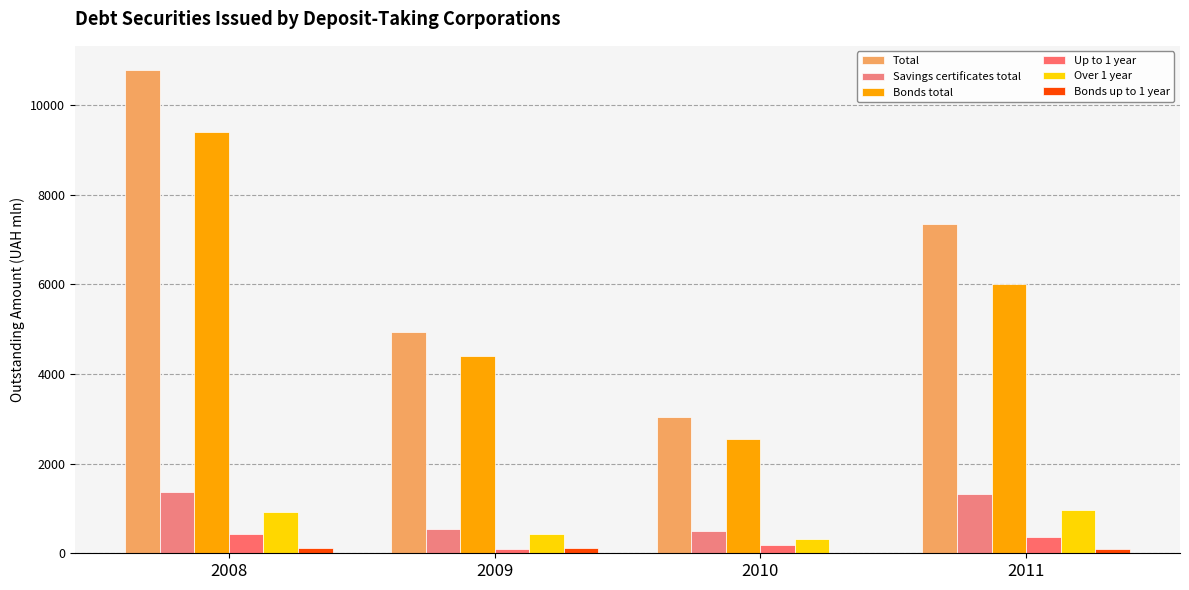

Which has a higher value, 2010 or 2011?

2011